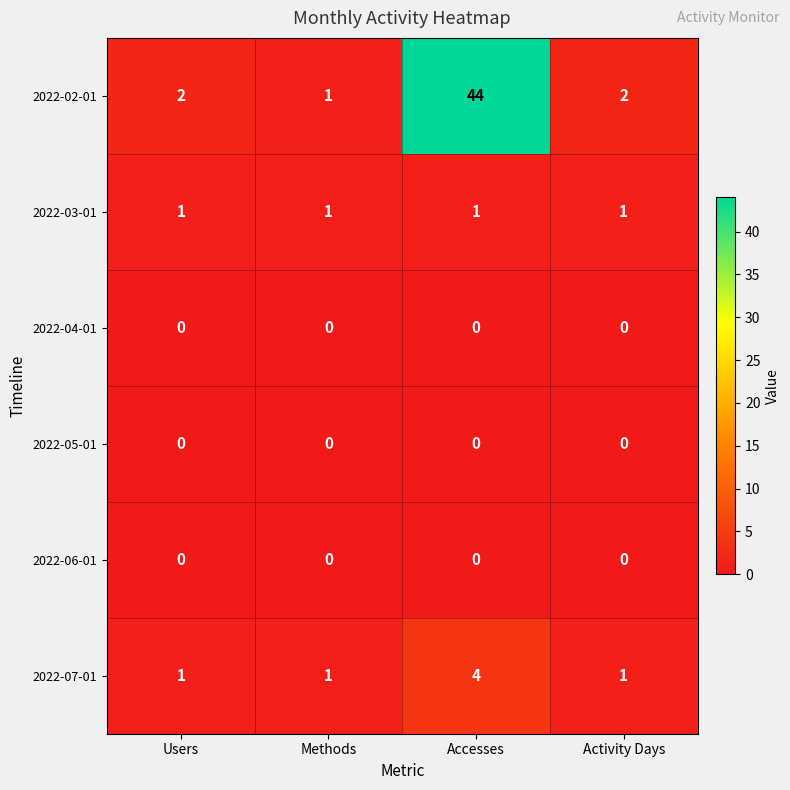

Which series has the widest spread of values?

2022-02-01